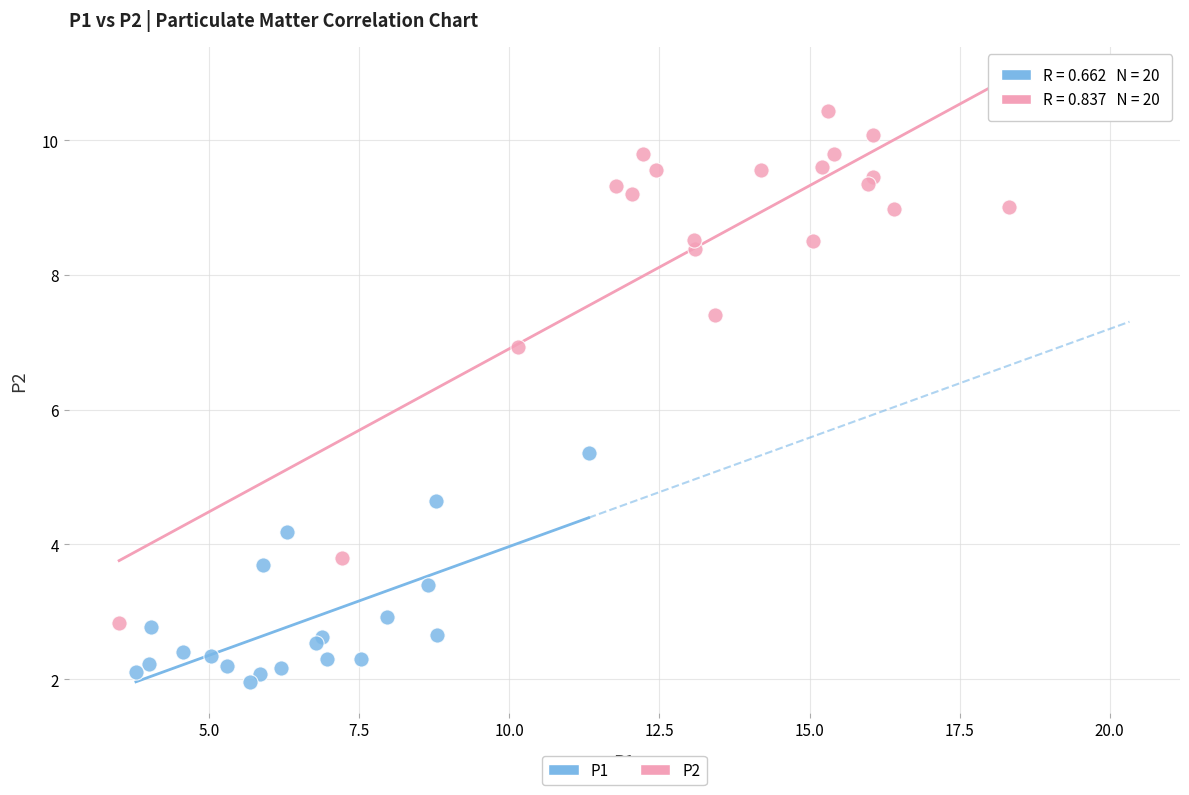

Which series contains the lowest Y value?

P1